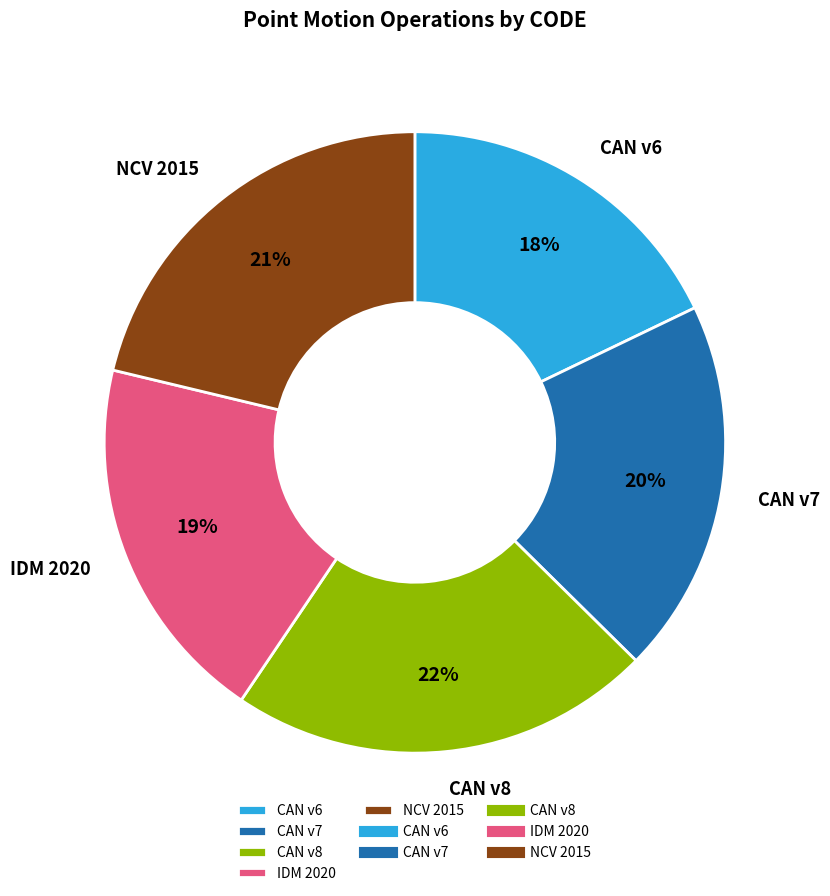

Do CAN v8 and CAN v6 together represent more than half of the pie?

No